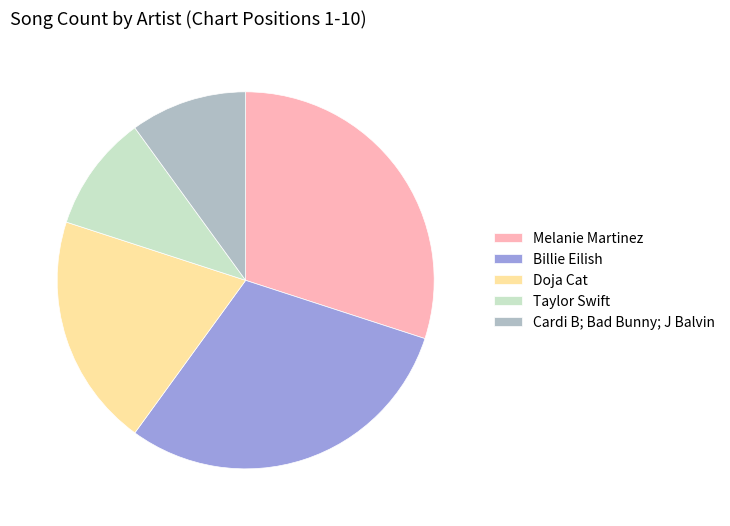

How many slices are in this pie chart?

5